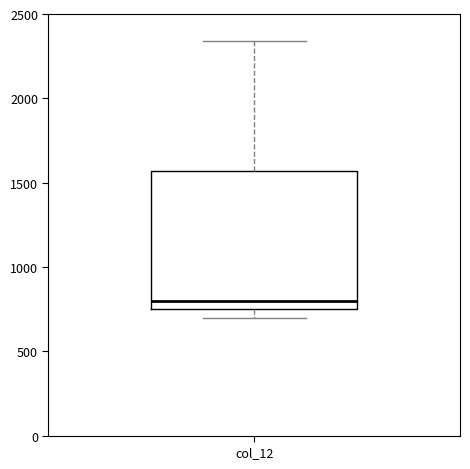

Transcribe this box plot: give where the median line is, the range the box spans, and where the two whiskers end, as read against the y-axis. The values are not printed on the chart, so give them approximately, as read against the axis.

median 800, box 750 to 1550, whiskers 700 to 2350